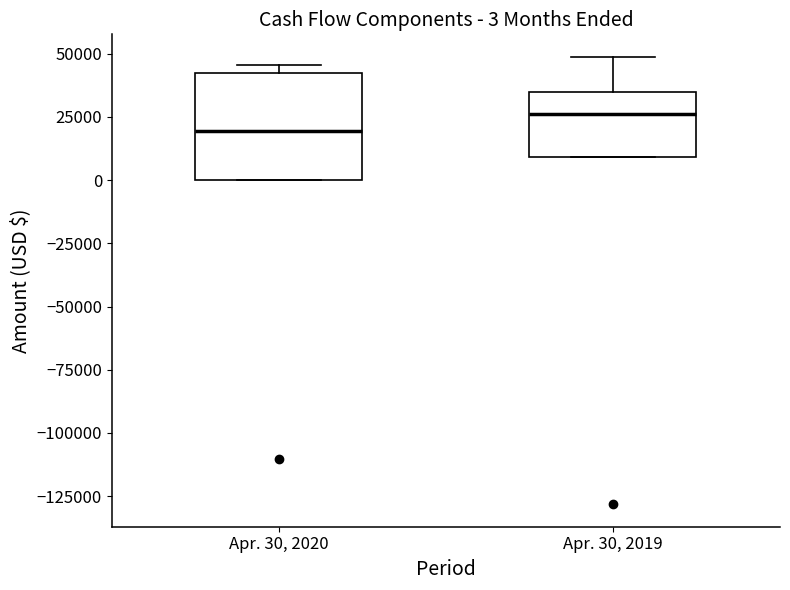

Which box has the lowest median line?

Apr. 30, 2020